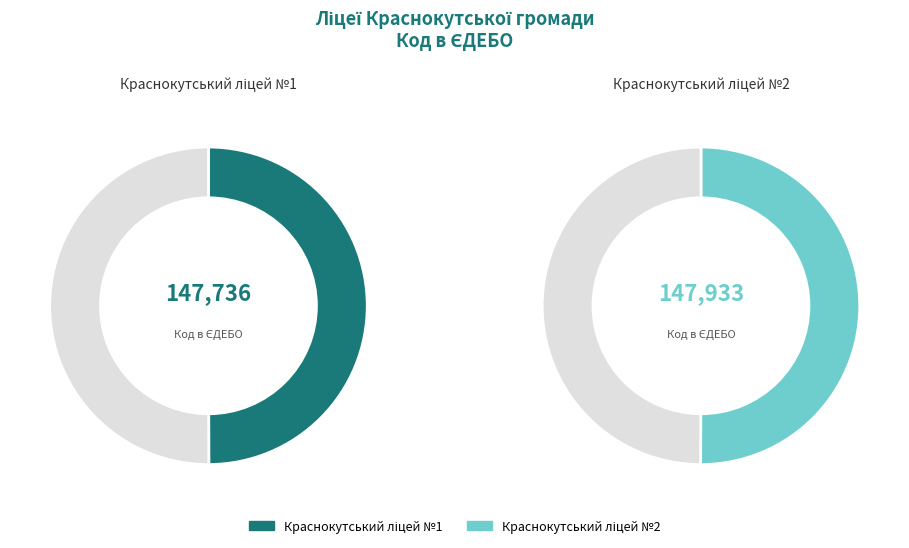

Count the number of slices in the pie.

2